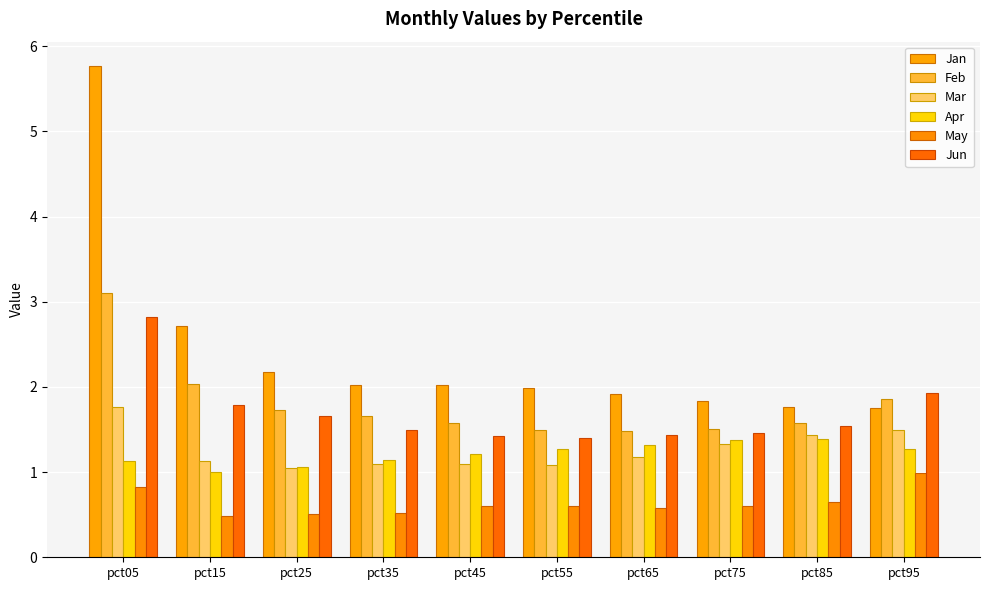

Is it true that Jan equals 1.0 at pct85?

False